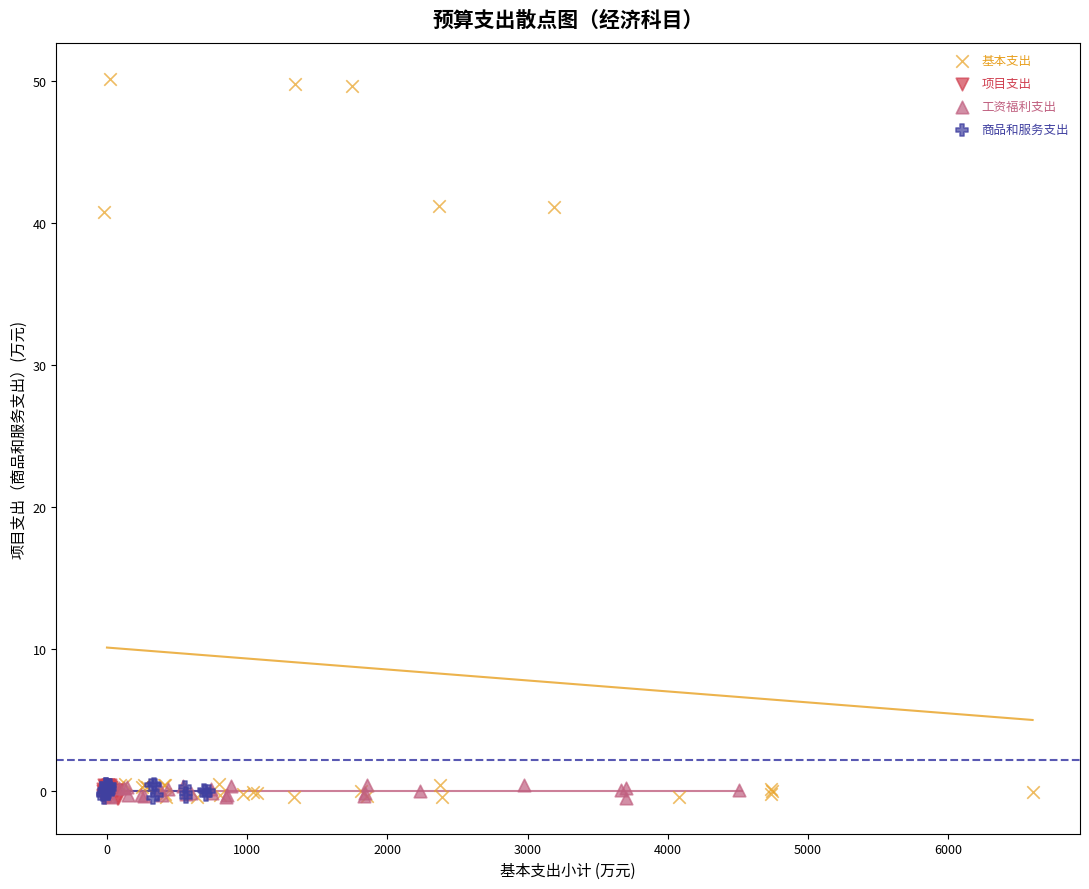

Which series contains the highest Y value?

基本支出